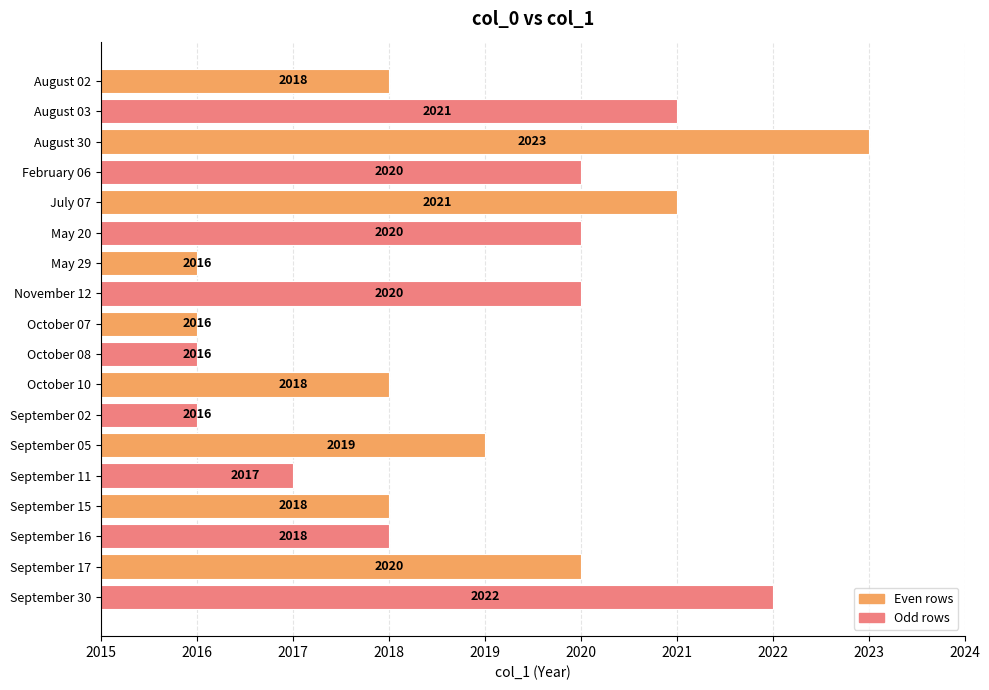

At which category does the chart reach its peak across all series?

August 30